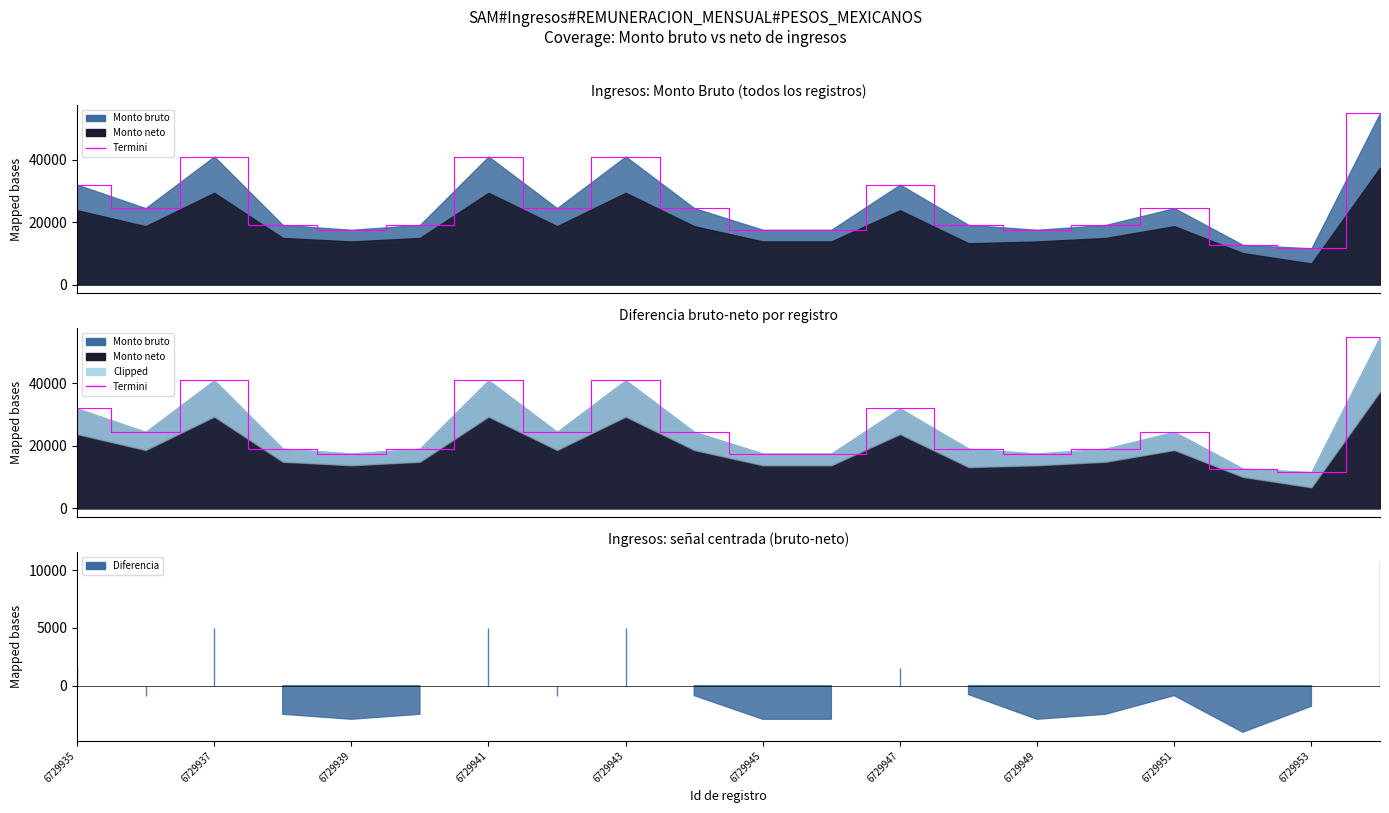

What is the difference between the second highest and minimum values?

29387.6